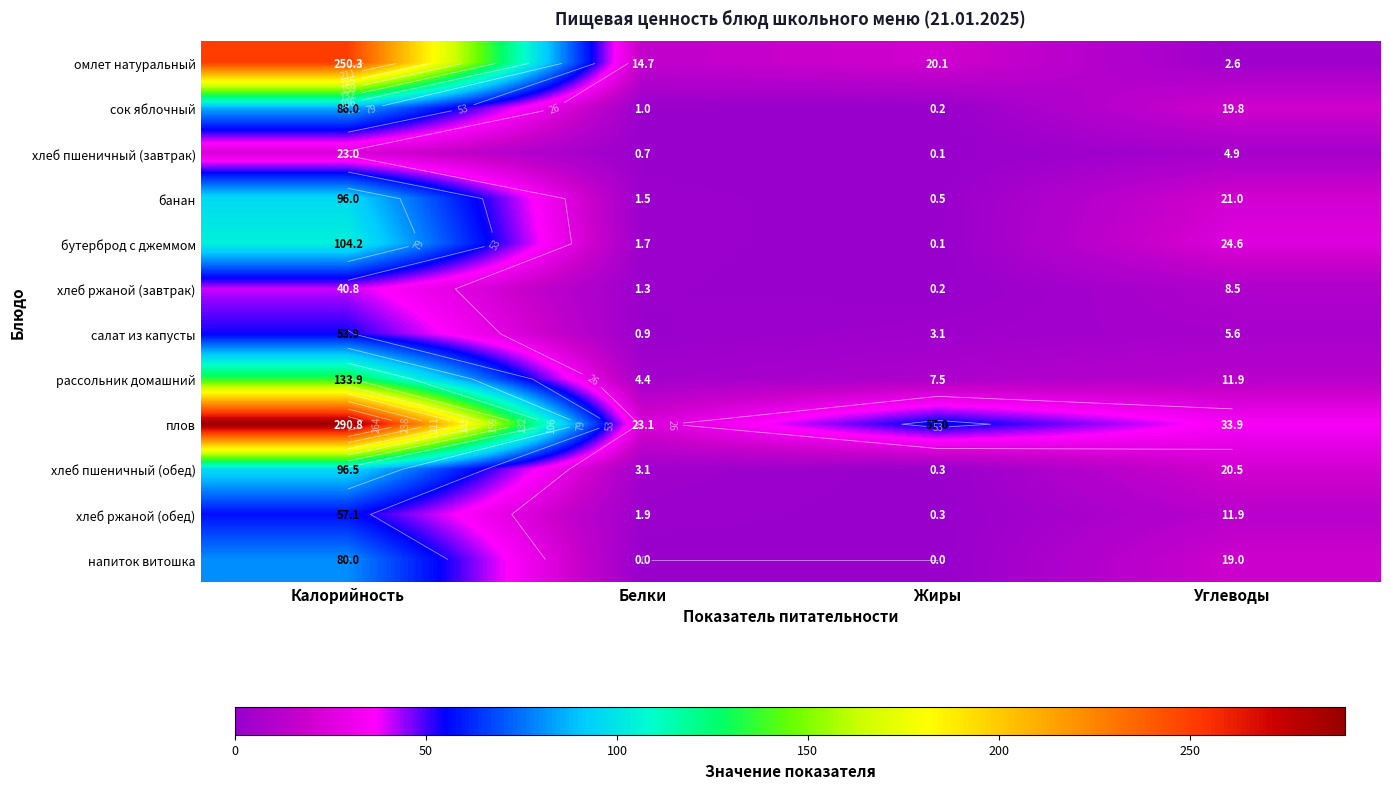

Is the value of омлет натуральный at Углеводы greater than the value of хлеб ржаной (завтрак) at Белки?

Yes